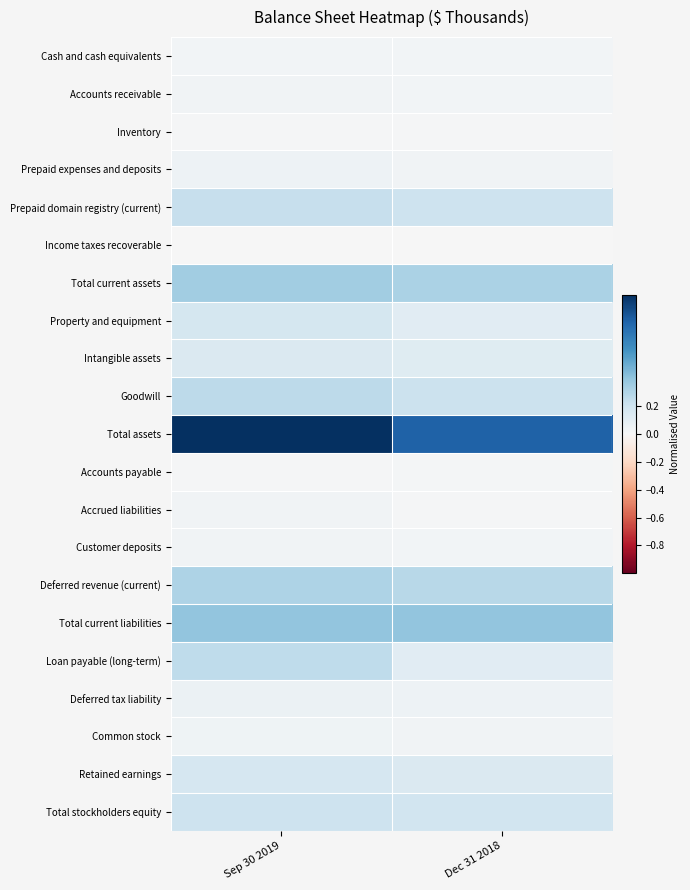

At how many categories does at least one series exceed 0?

2